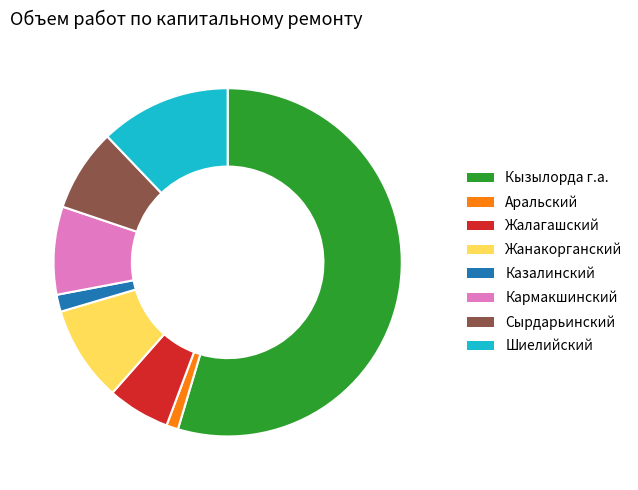

Between Шиелийский and Жалагашский, which is larger?

Шиелийский